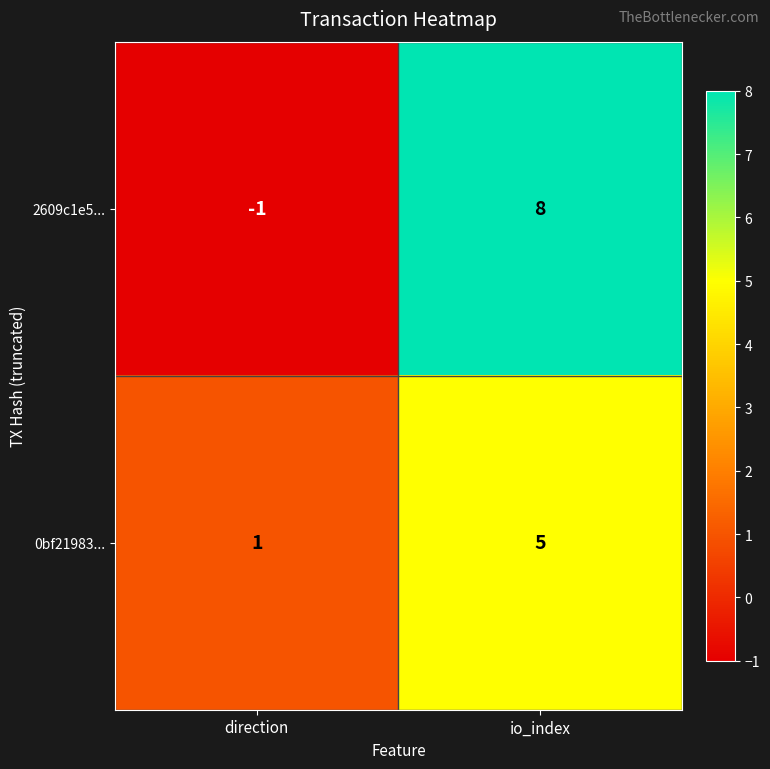

How many categories are shown in the chart?

2